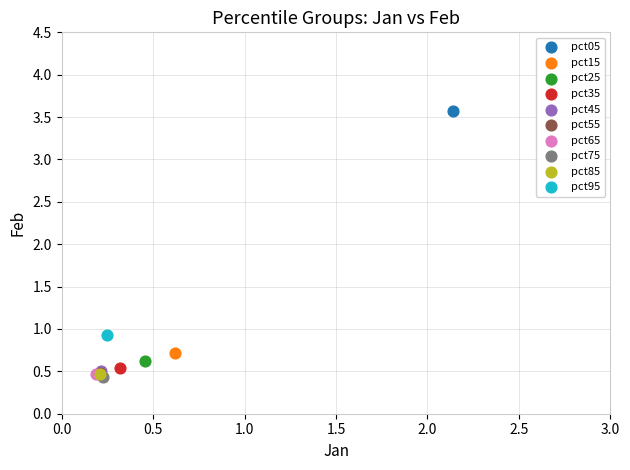

Which series reaches the maximum Y coordinate?

pct05